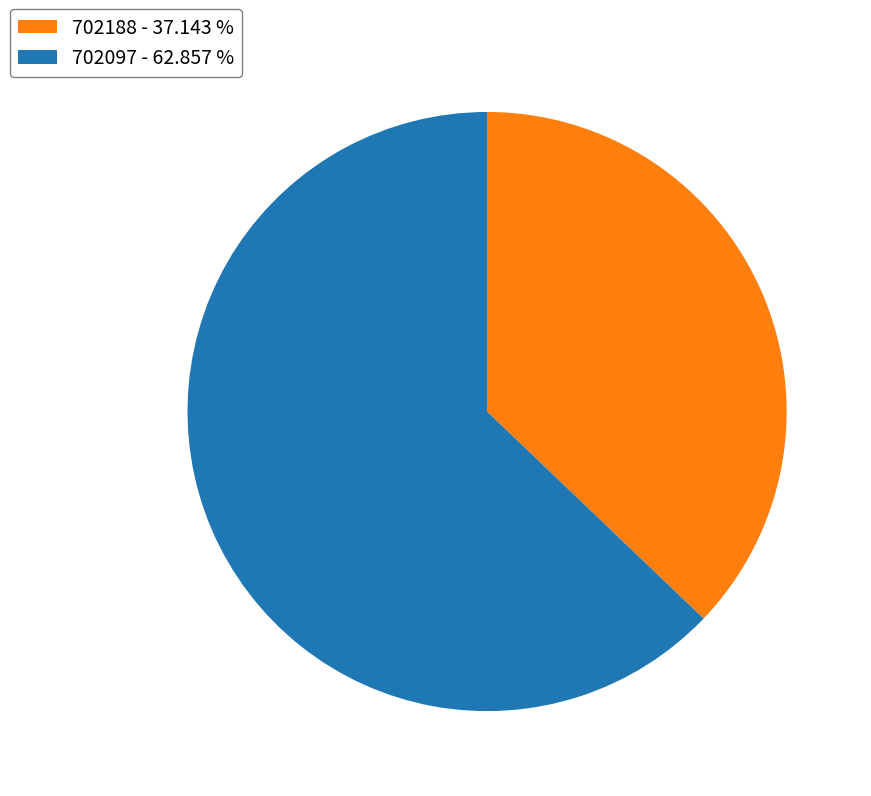

The 702188 slice represents 48% of the pie. True or false?

False